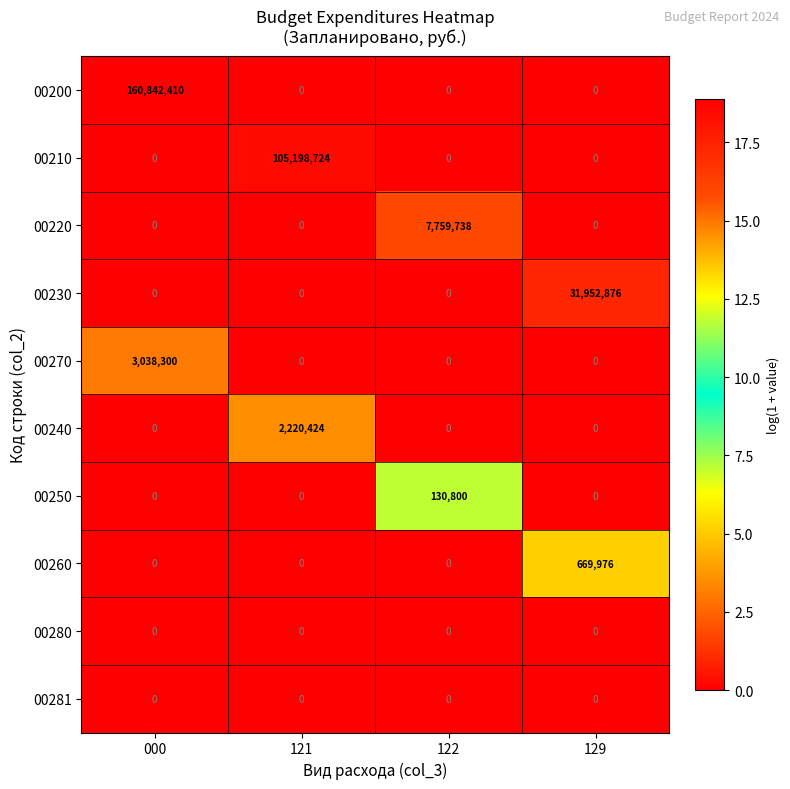

Count the number of categories in the chart.

4